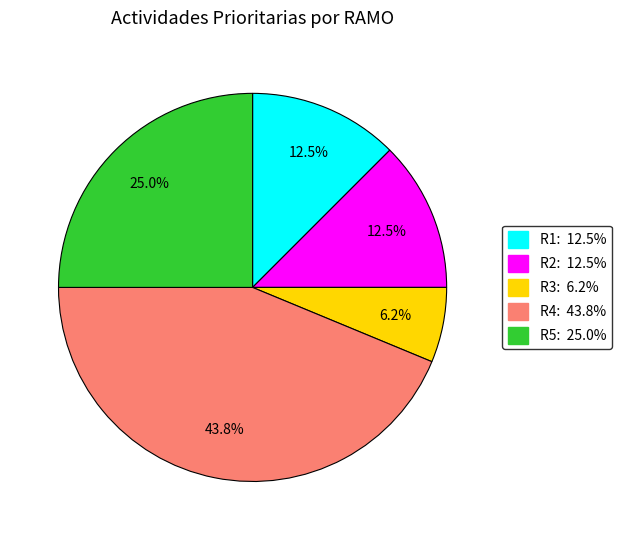

To the nearest percent, what is the average slice percentage?

20%